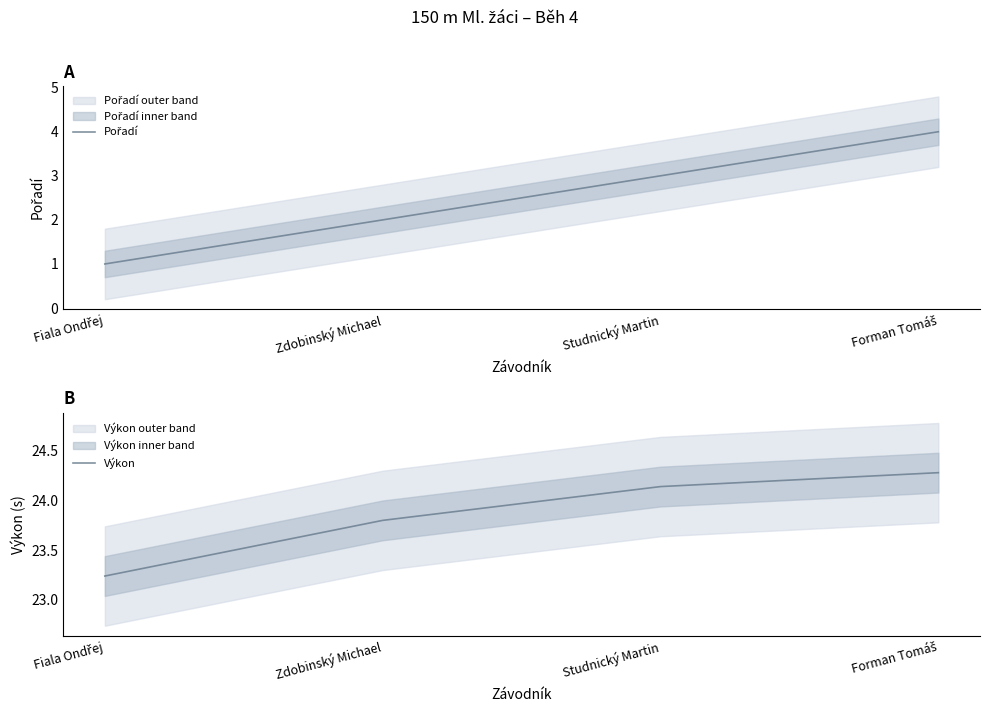

Does the chart have visible grid lines?

No